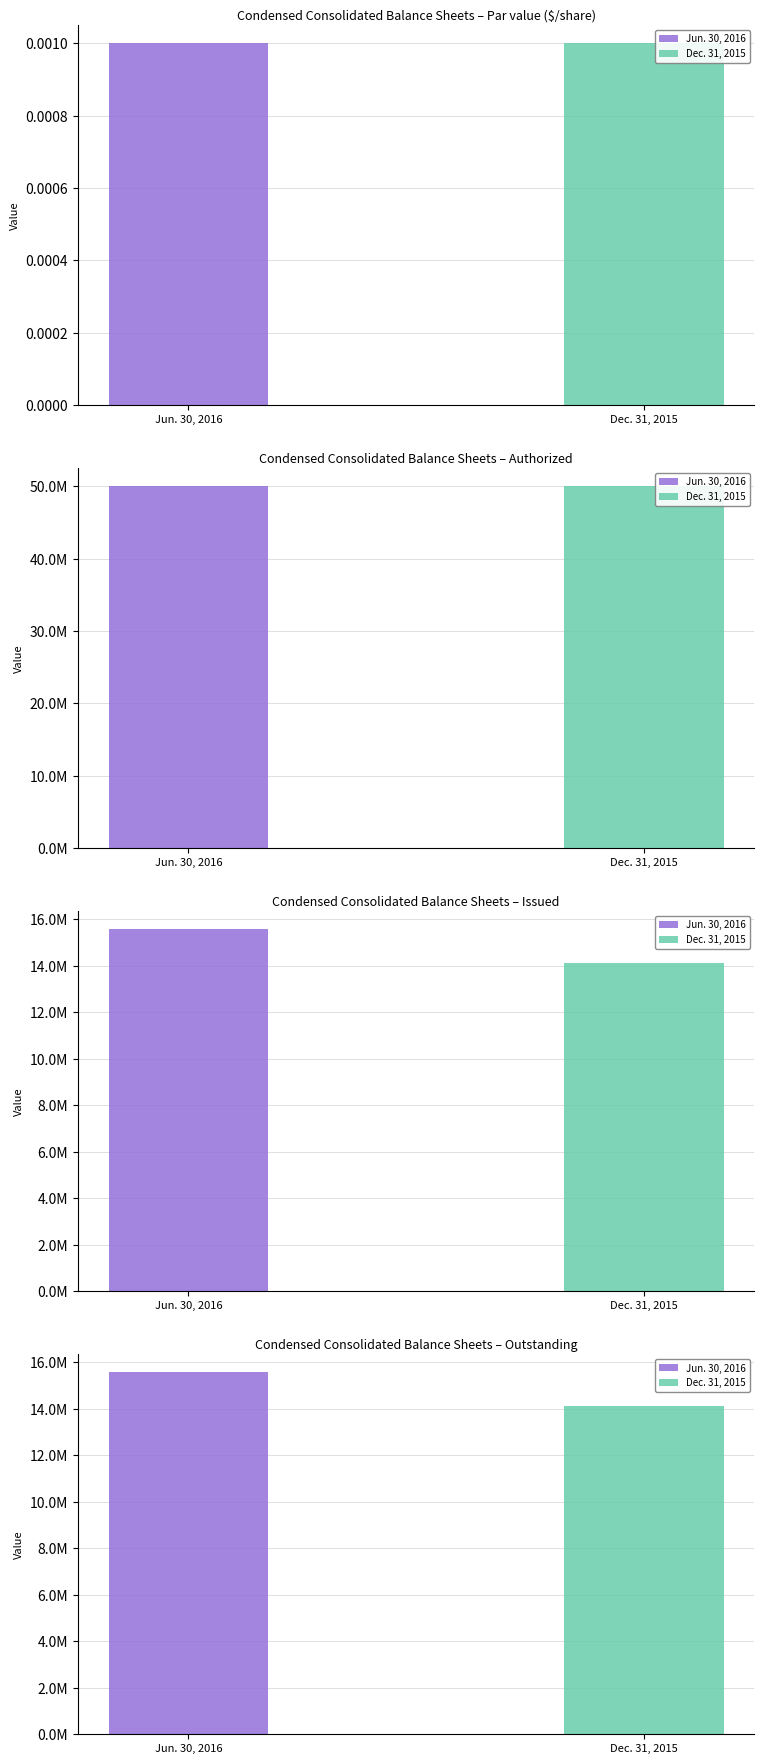

Reading left to right, transcribe all the data shown in this chart.

Jun. 30, 2016: 0.0	50000000.0	15574225.0	15574225.0
Dec. 31, 2015: 0.0	50000000.0	14137442.0	14137442.0